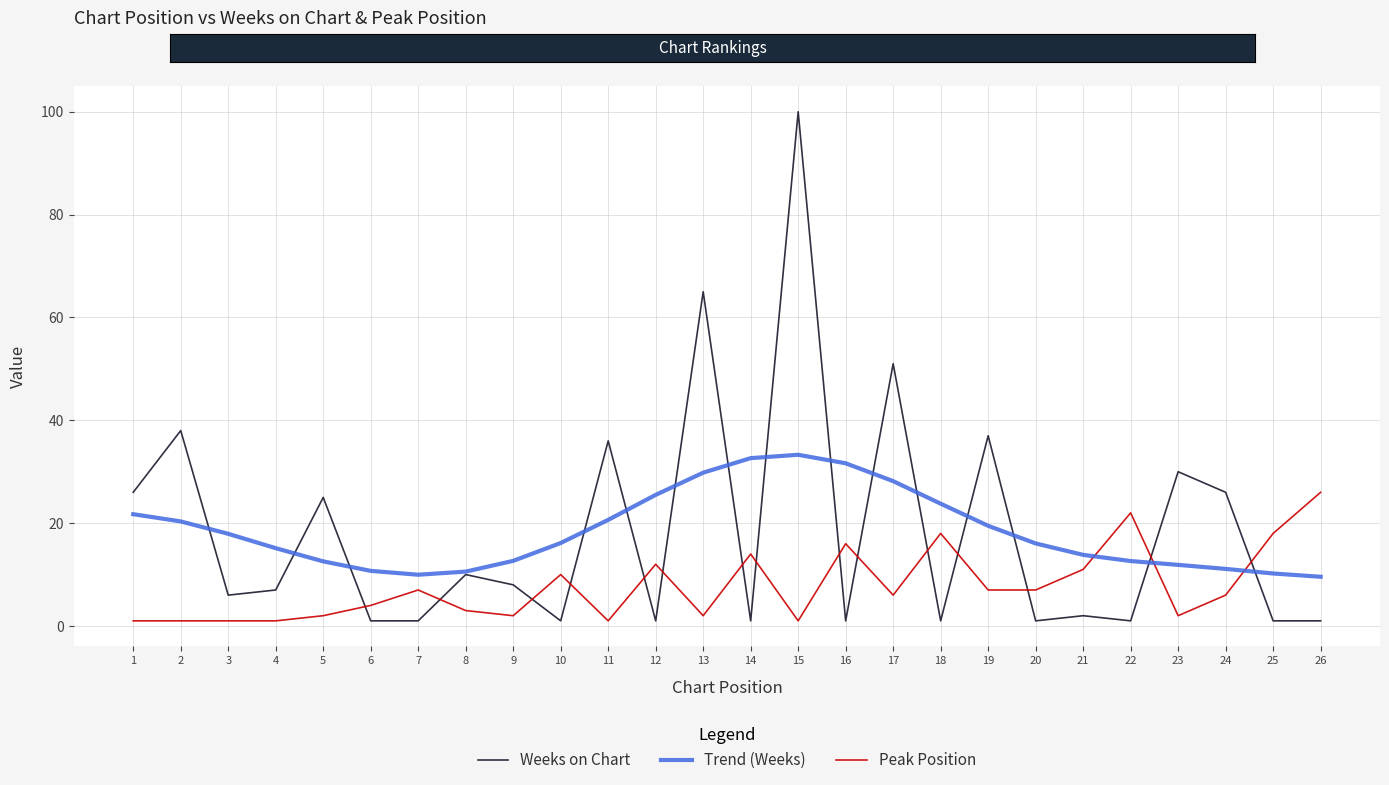

What is the highest value of the Trend (Weeks) series?

33.3